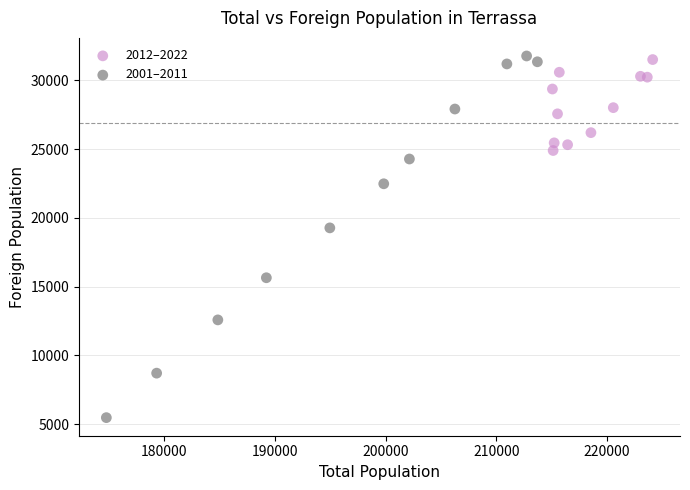

Which series contains the lowest Y value?

2001–2011